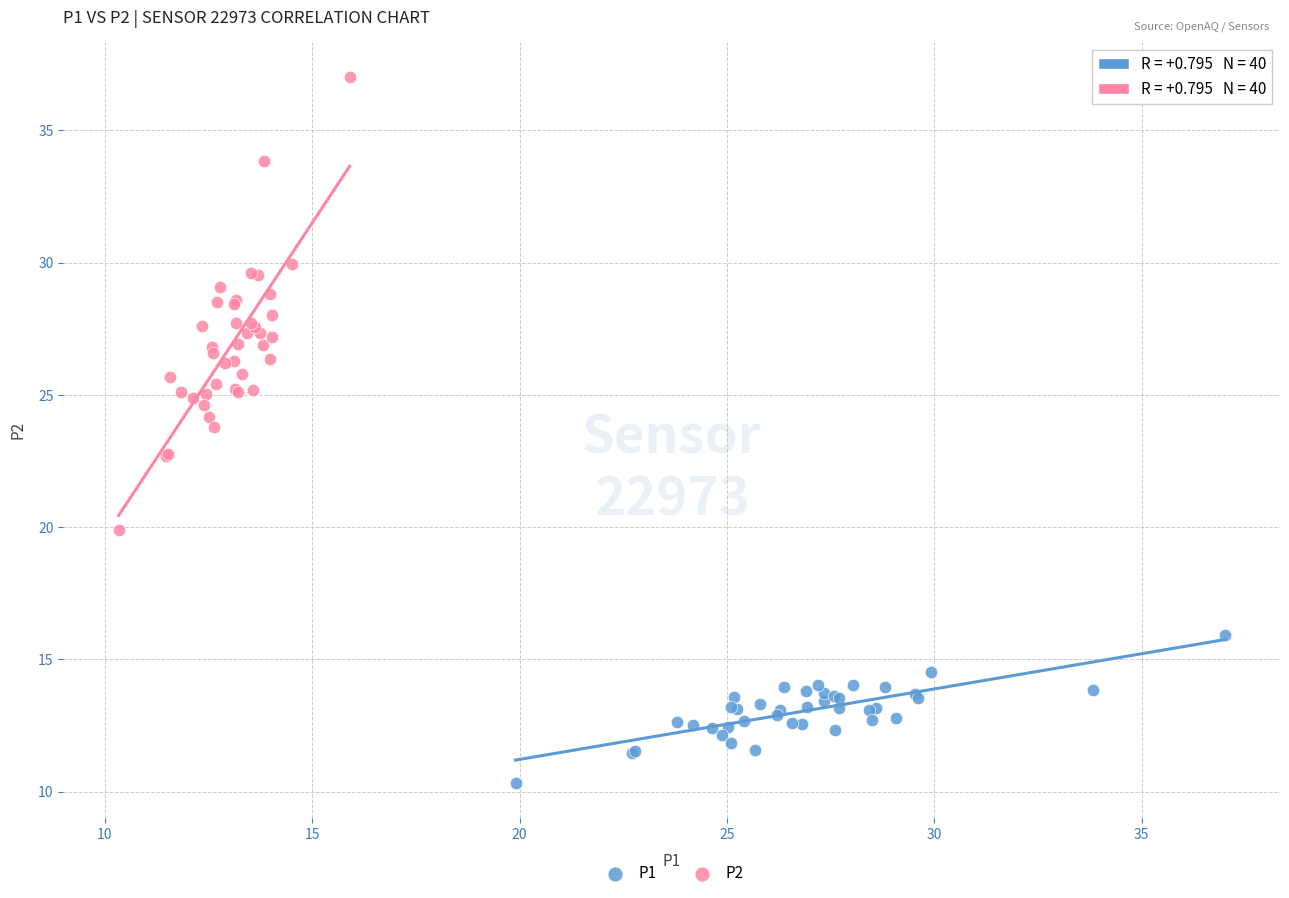

Which series has the widest spread of Y values?

P2